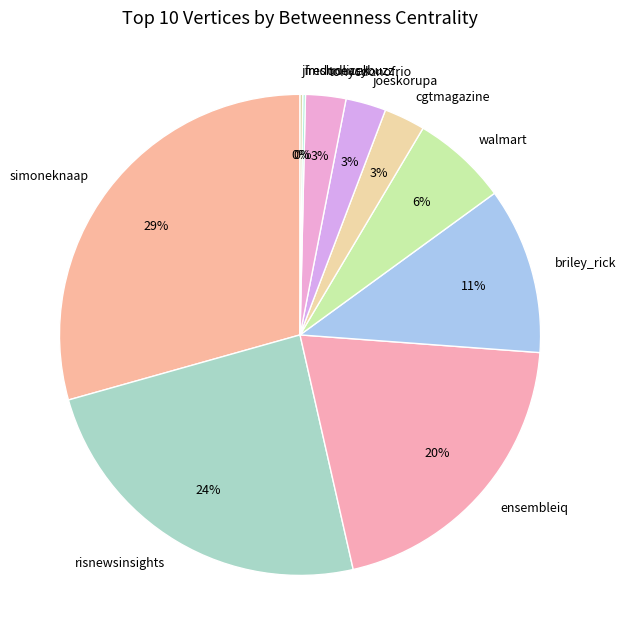

Which category has the biggest portion of the pie?

simoneknaap